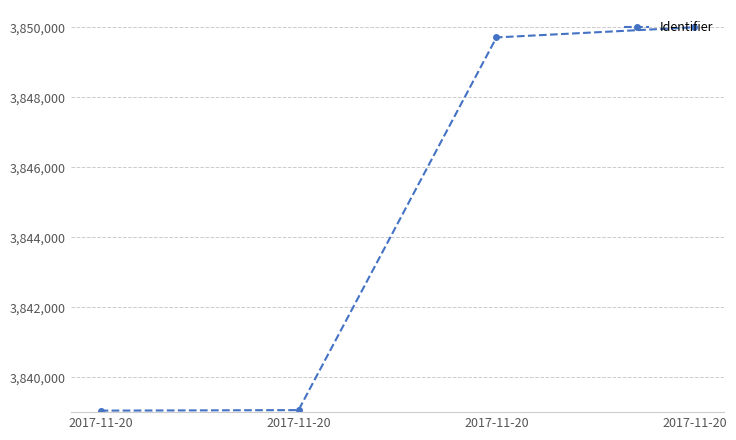

How many lines are shown in the chart?

1